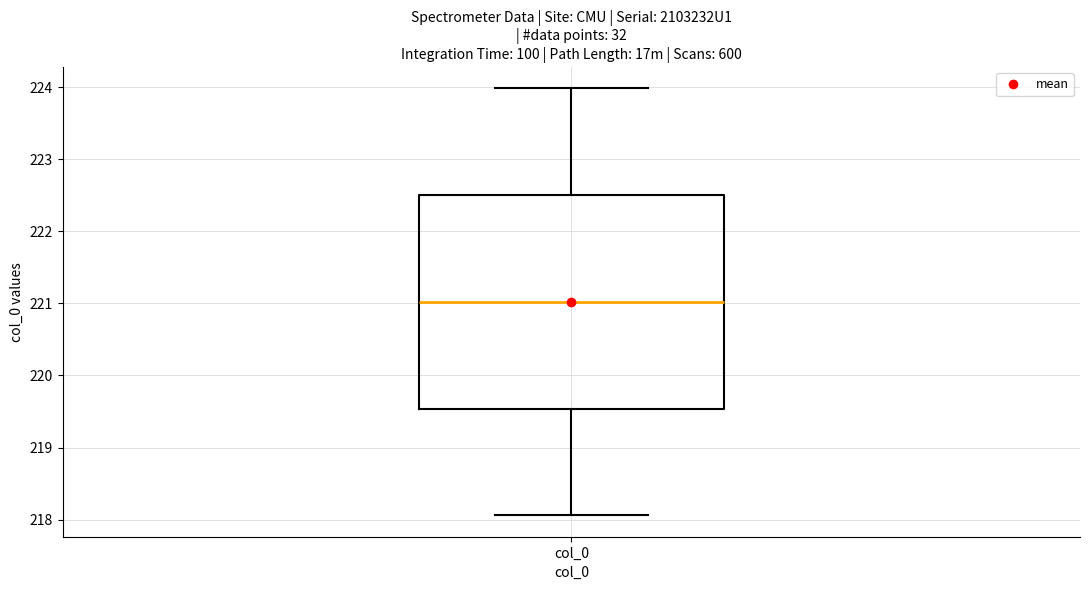

Transcribe this box plot: give where the median line is, the range the box spans, and where the two whiskers end, as read against the y-axis. The values are not printed on the chart, so give them approximately, as read against the axis.

median 221.0, box 219.5 to 222.5, whiskers 218.1 to 224.0